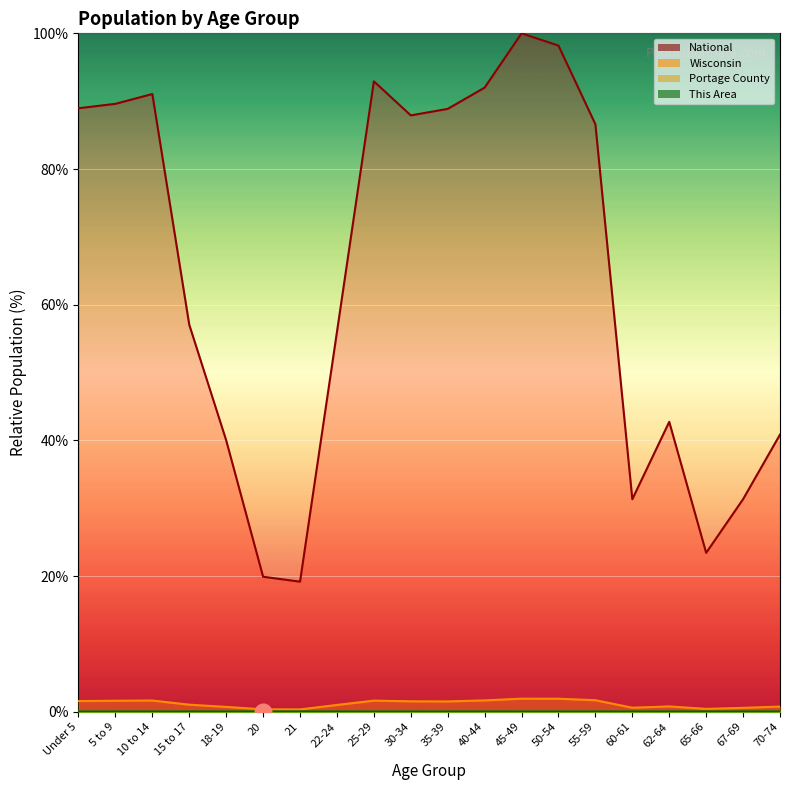

True or false: This Area has more than 1 interior local peaks.

True